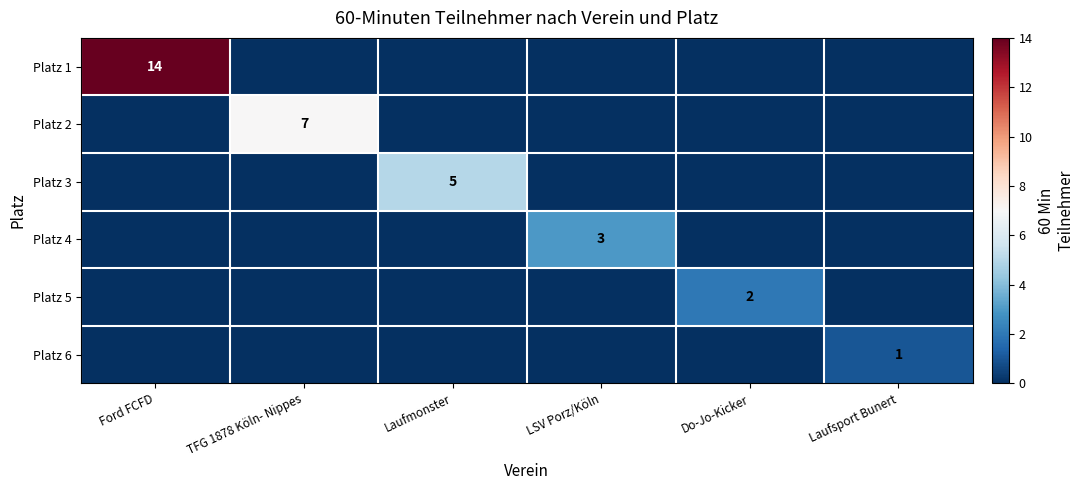

Between Laufmonster and Ford FCFD, which is larger?

Ford FCFD